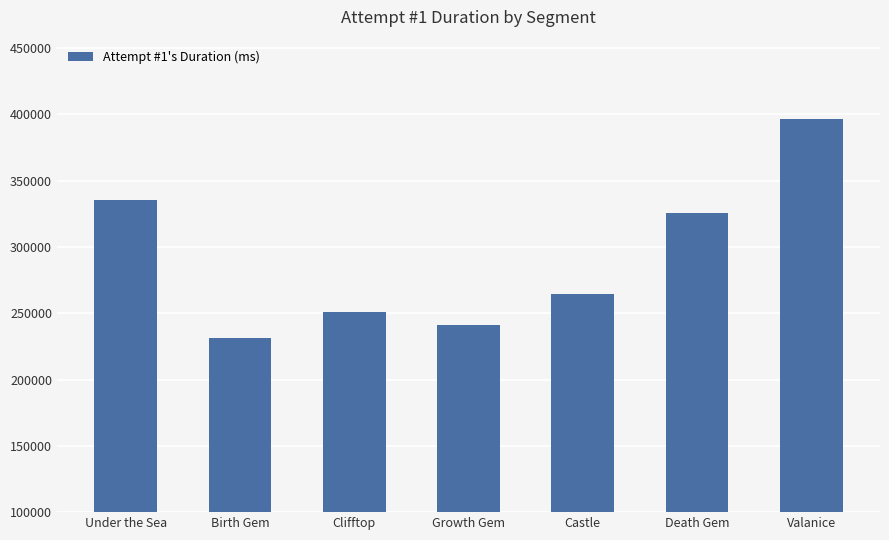

List the labels in order of value, smallest first.

Birth Gem, Growth Gem, Clifftop, Castle, Death Gem, Under the Sea, Valanice